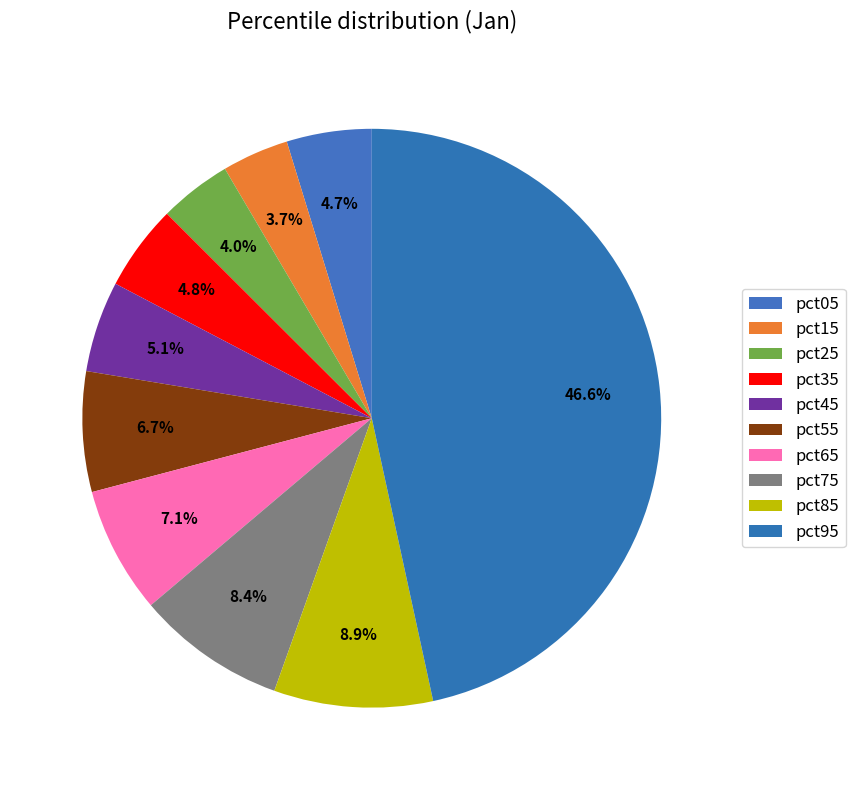

Count the number of slices in the pie.

10